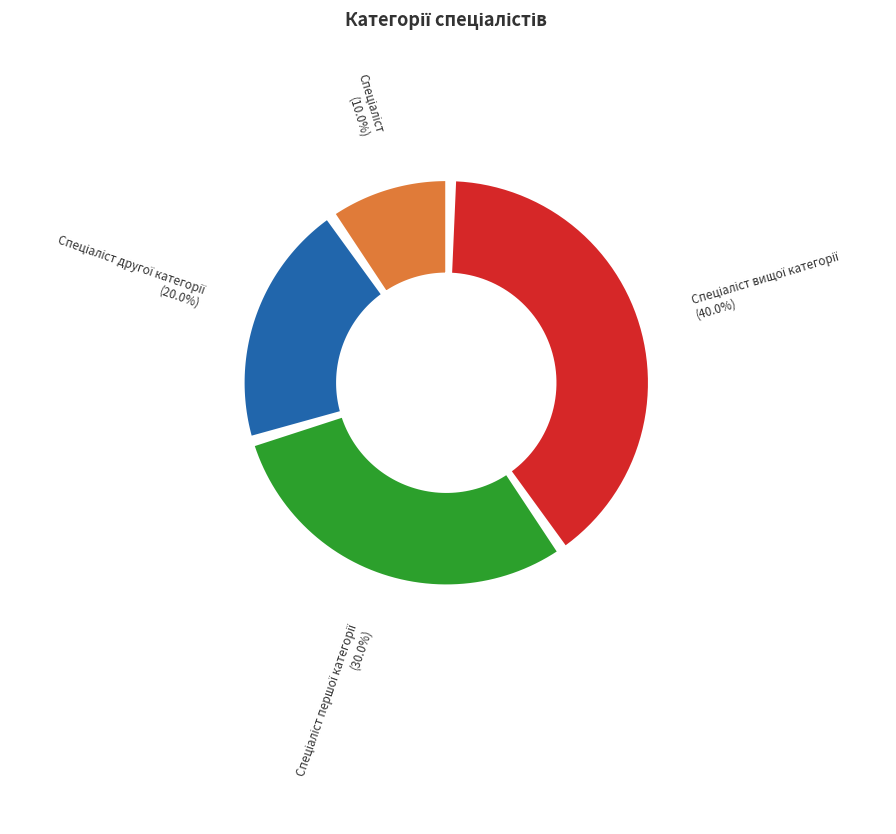

To the nearest percent, what is the average slice percentage?

25%